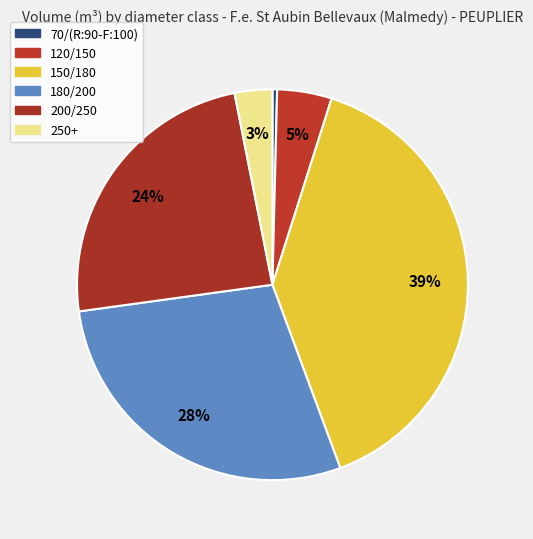

Count the number of slices in the pie.

6